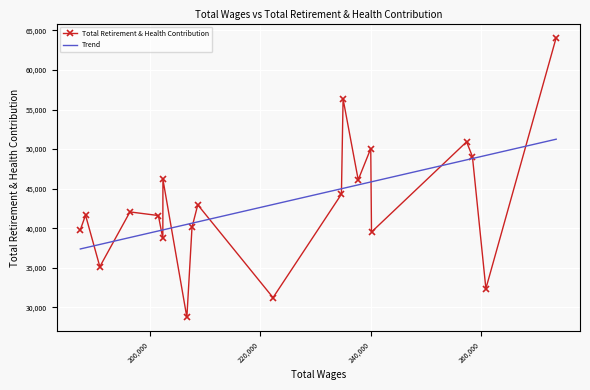

How many interior local valleys (lower than both neighbors) does the data have?

7